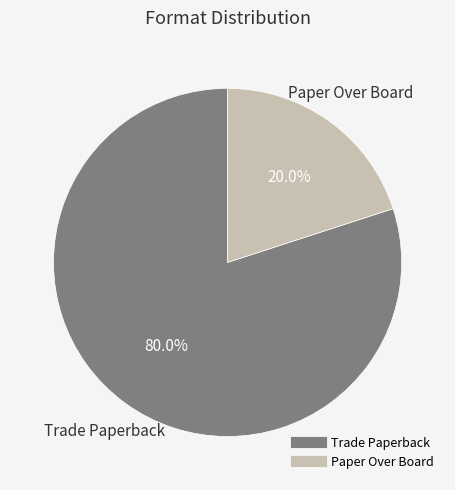

Approximately how many times larger is the value at Trade Paperback compared to Paper Over Board?

4.0